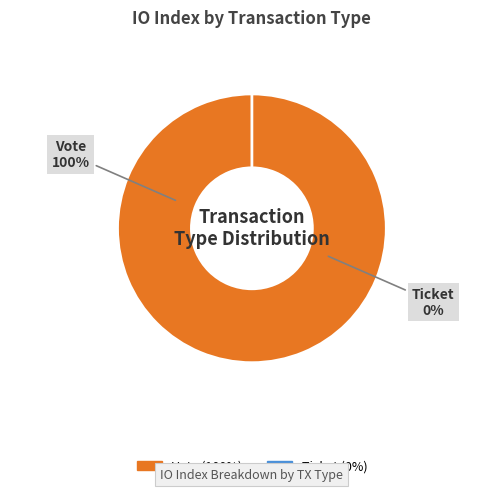

Between Ticket and Vote, which is larger?

Vote